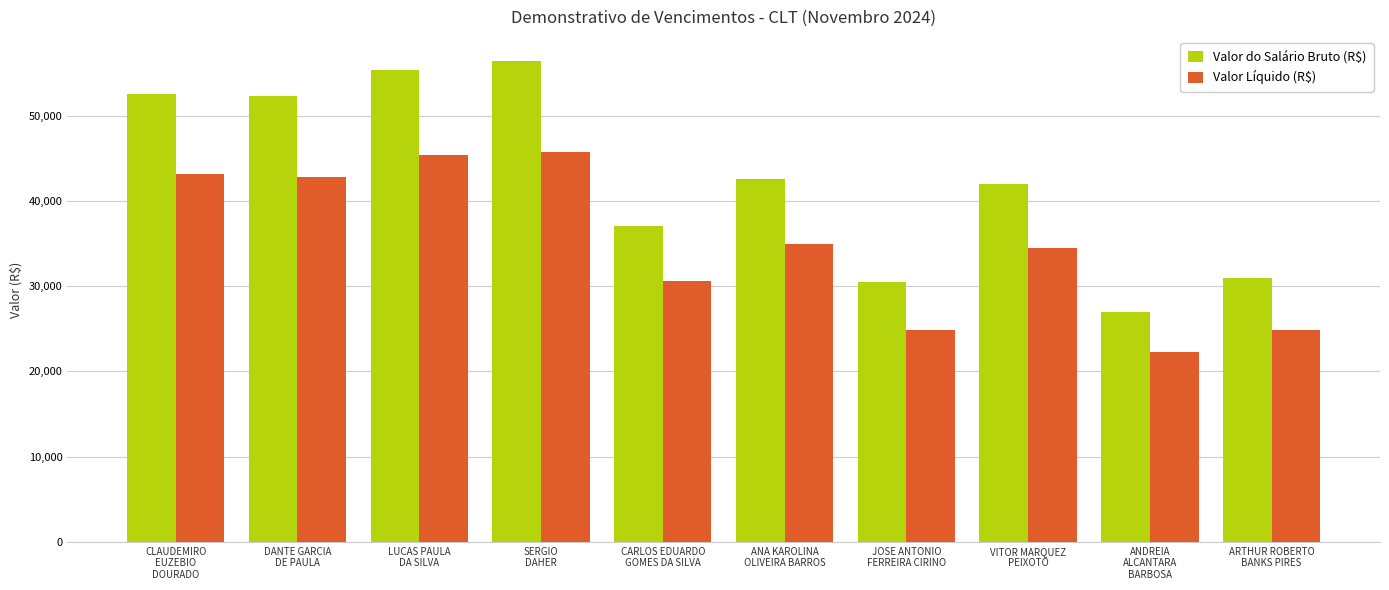

Where is Valor do Salário Bruto (R$) nearest to the value 41655?

VITOR MARQUEZ
PEIXOTO